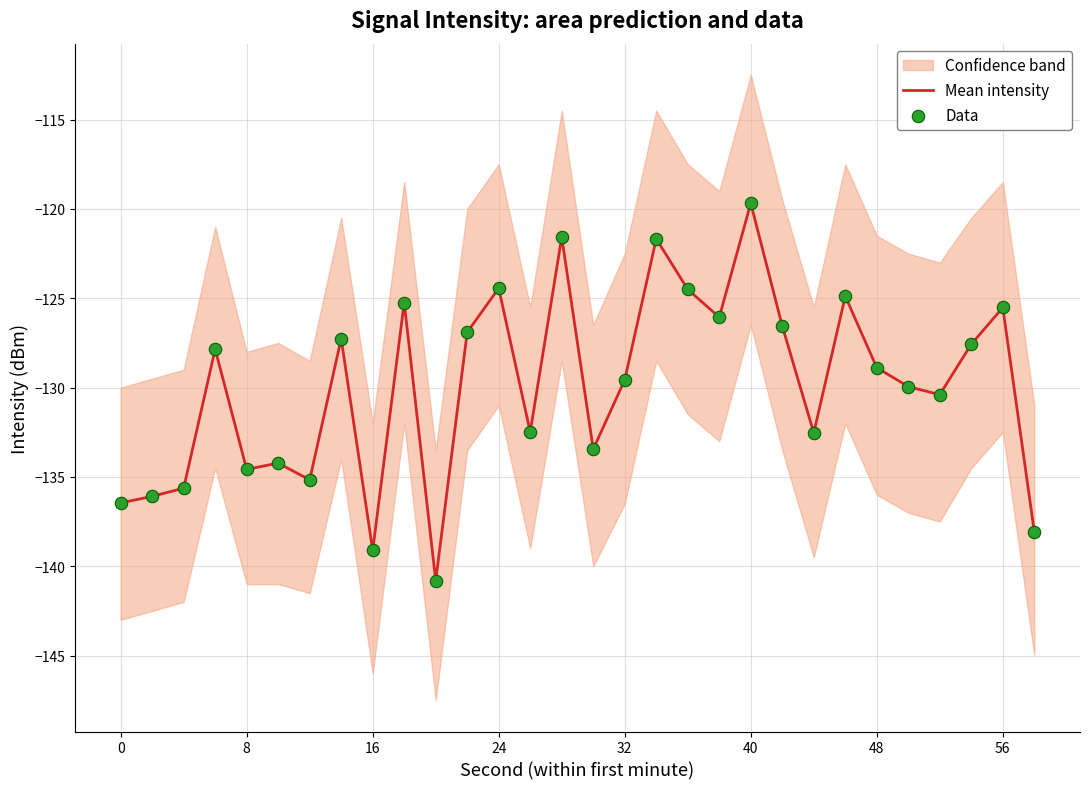

At which label does Mean intensity reach its peak?

40